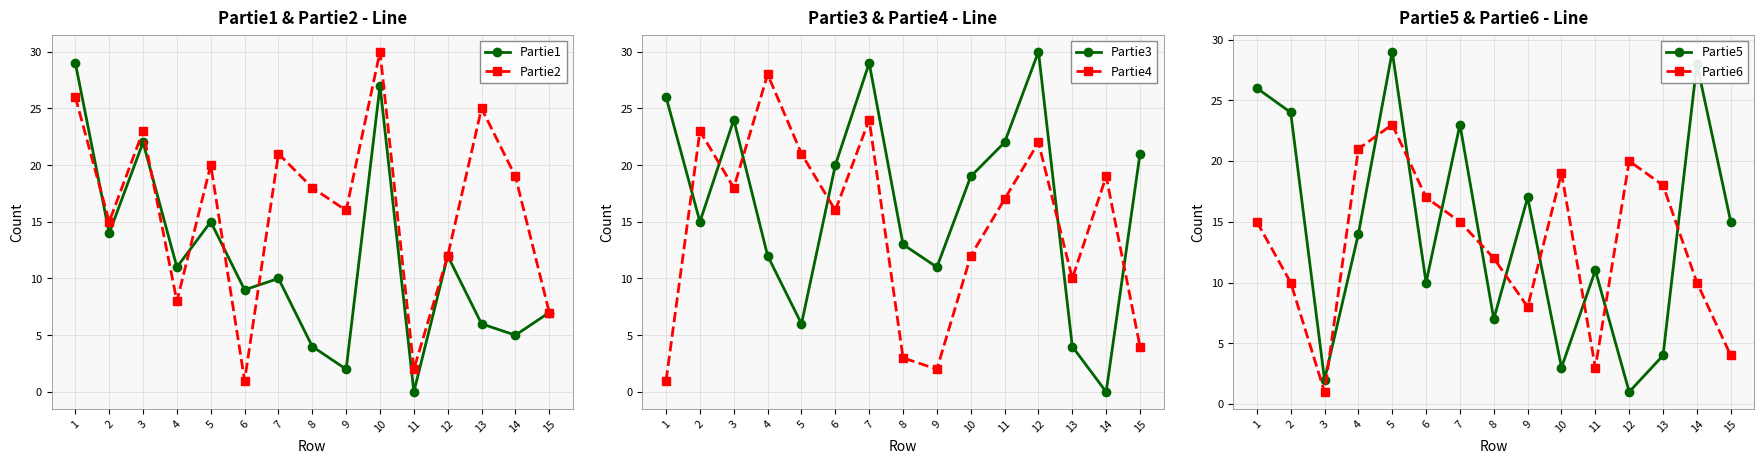

Which series has the widest spread of values?

Partie3